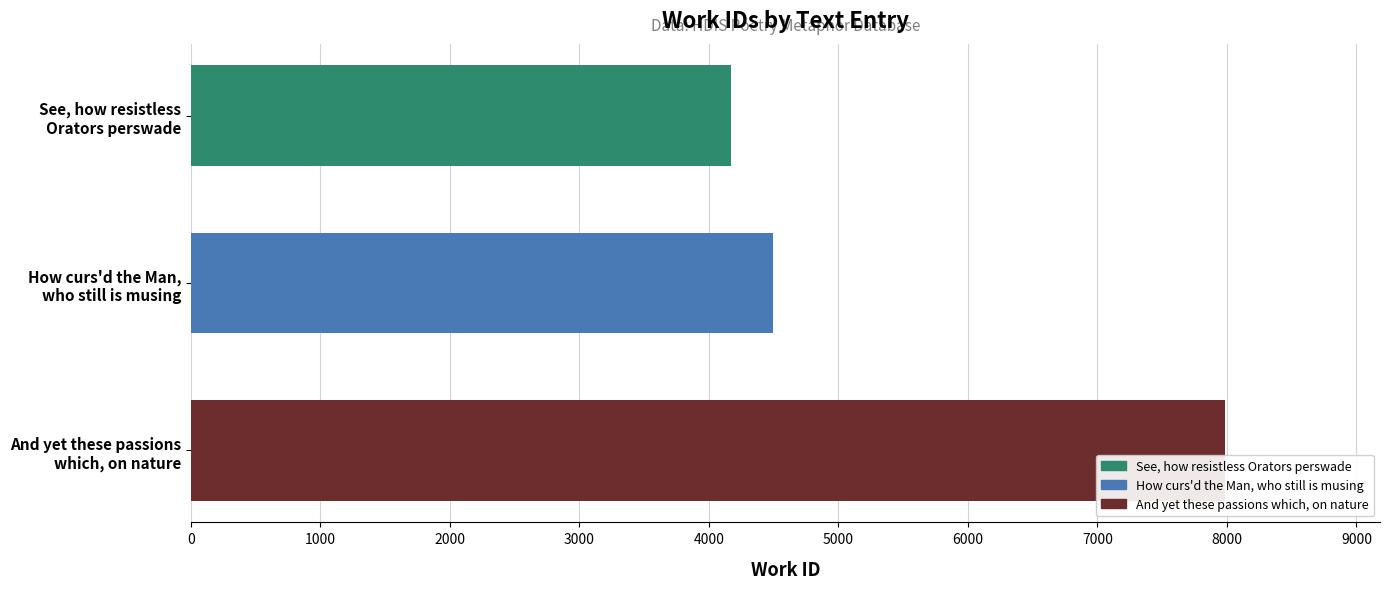

Rank the categories by value from highest to lowest.

And yet these passions
which, on nature, How curs'd the Man,
who still is musing, See, how resistless
Orators perswade